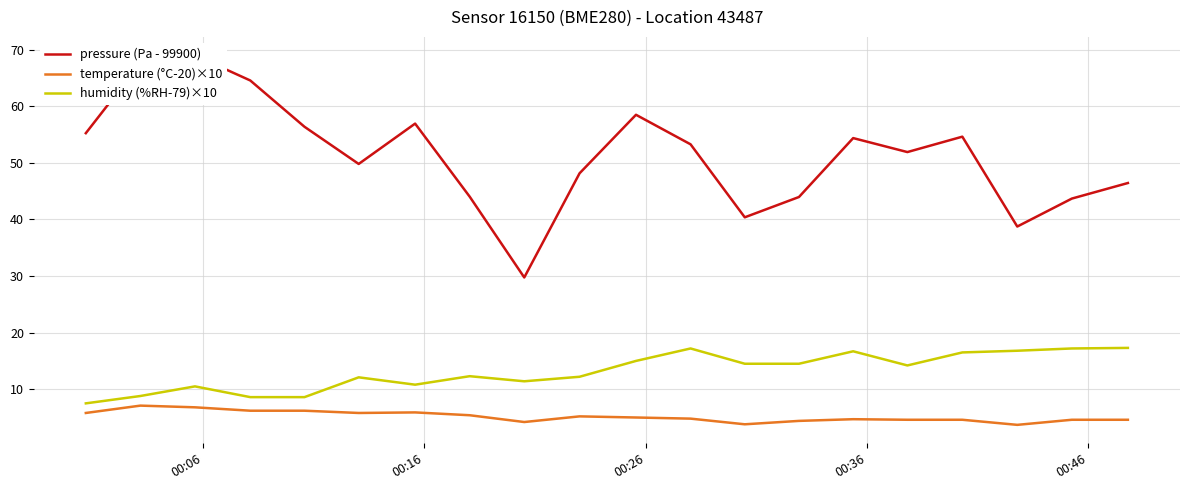

What is the average value of the pressure (Pa - 99900) series?

51.4